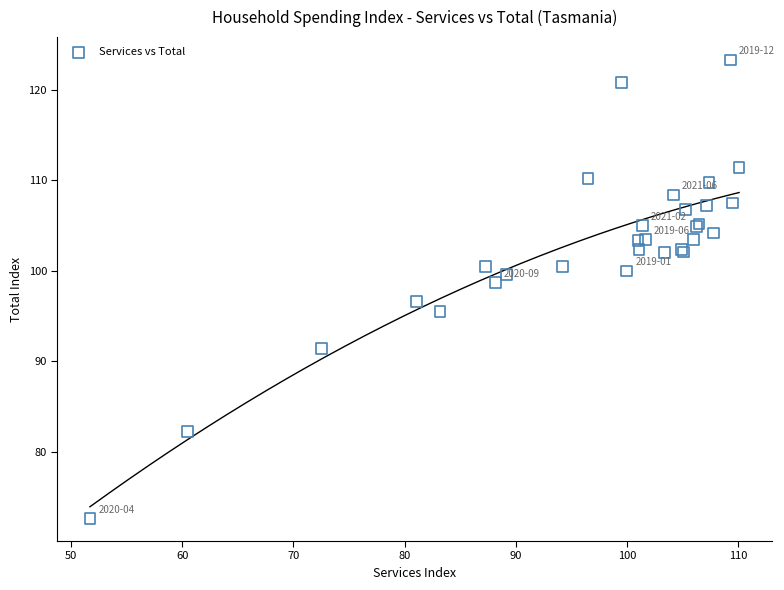

What Y value in the scatter plot is closest to 98?

98.7